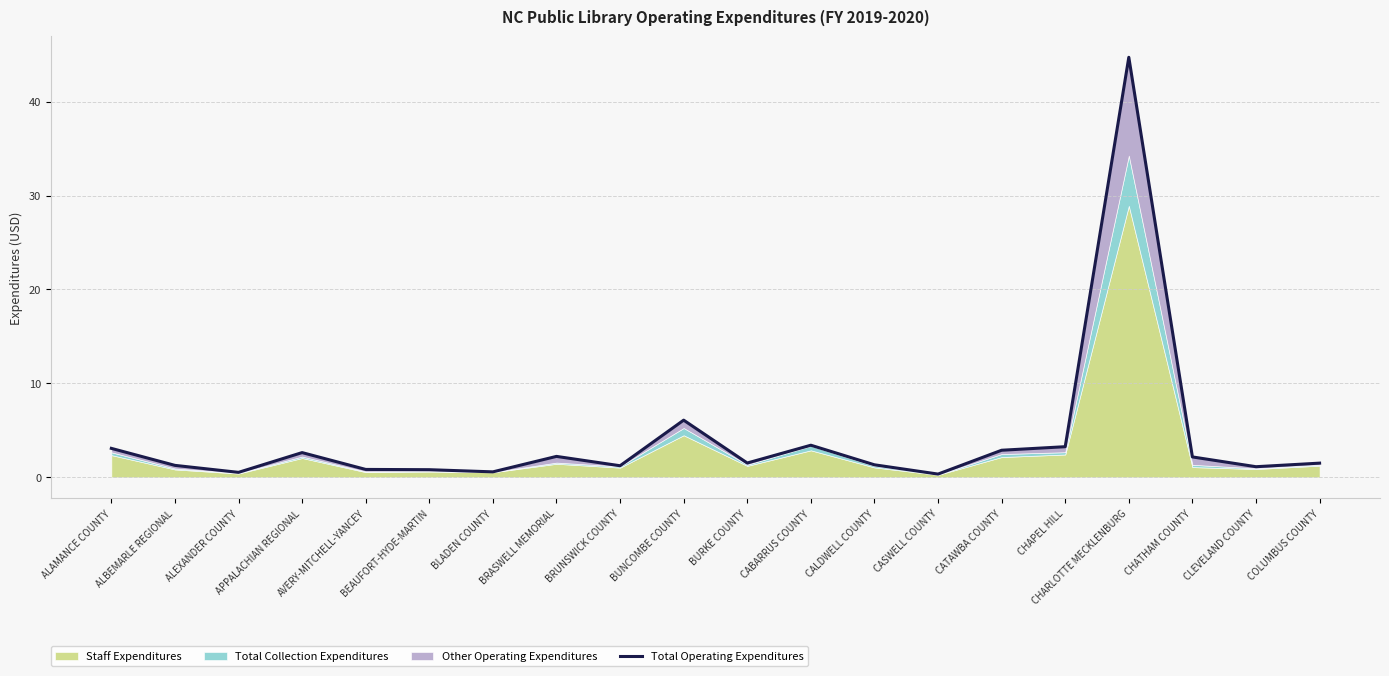

Reading left to right, transcribe all the data shown in this chart.

ALAMANCE COUNTY=3.1	ALBEMARLE REGIONAL=1.3	ALEXANDER COUNTY=0.5	APPALACHIAN REGIONAL=2.6	AVERY-MITCHELL-YANCEY=0.8	BEAUFORT-HYDE-MARTIN=0.8	BLADEN COUNTY=0.6	BRASWELL MEMORIAL=2.2	BRUNSWICK COUNTY=1.2	BUNCOMBE COUNTY=6.1	BURKE COUNTY=1.5	CABARRUS COUNTY=3.4	CALDWELL COUNTY=1.3	CASWELL COUNTY=0.3	CATAWBA COUNTY=2.9	CHAPEL HILL=3.3	CHARLOTTE MECKLENBURG=44.7	CHATHAM COUNTY=2.2	CLEVELAND COUNTY=1.1	COLUMBUS COUNTY=1.5